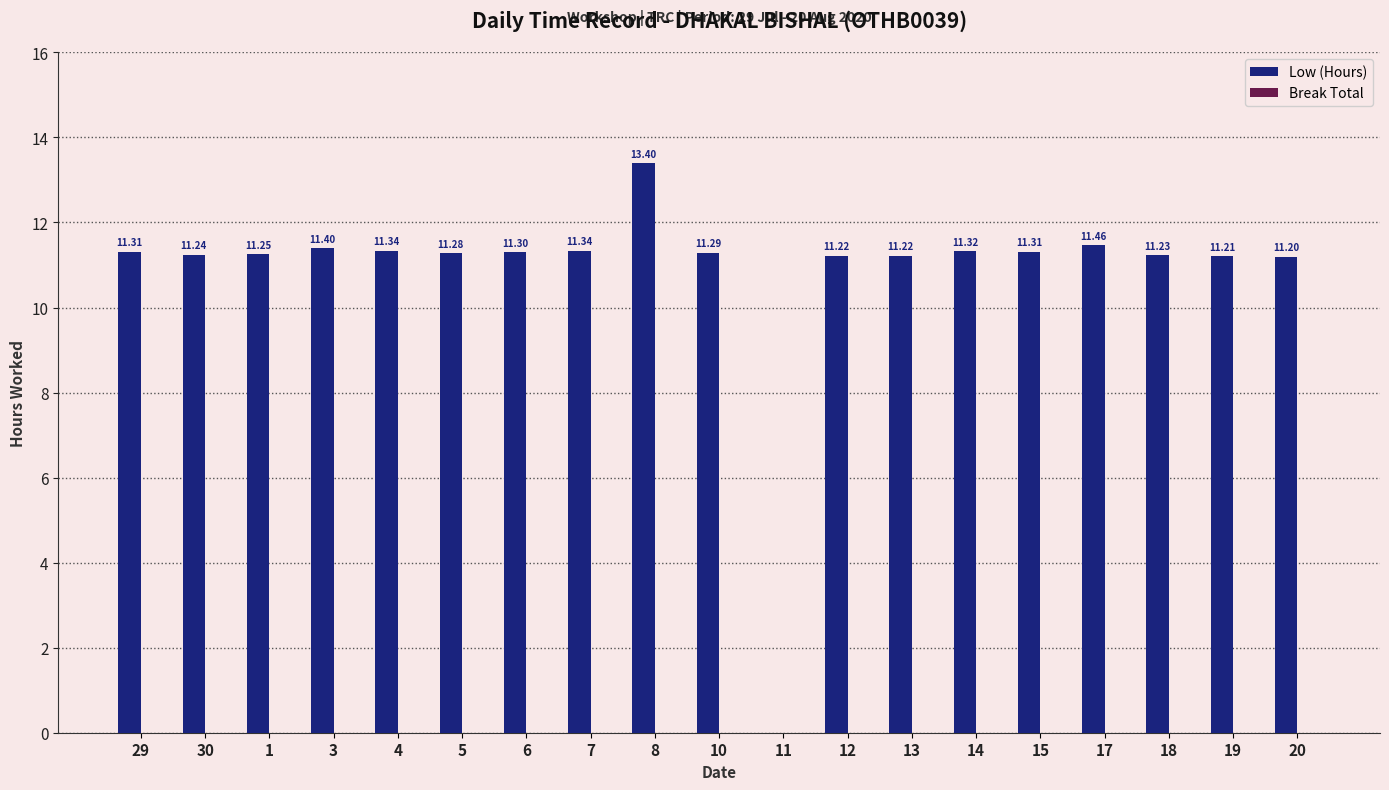

What is the sum of the values at 5 and 15?

22.6